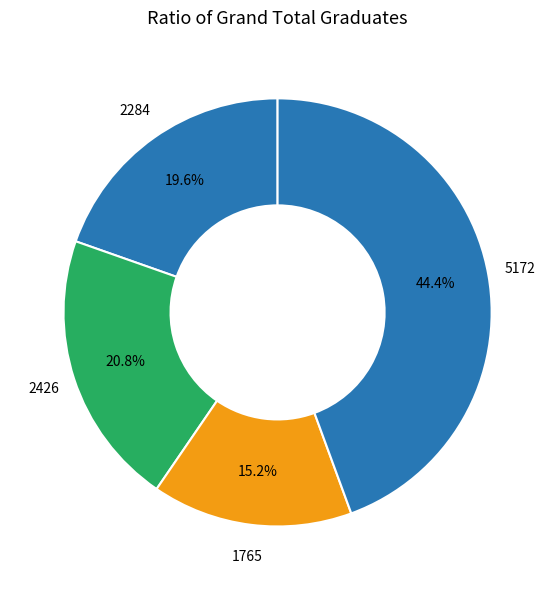

How many slices are in this pie chart?

4